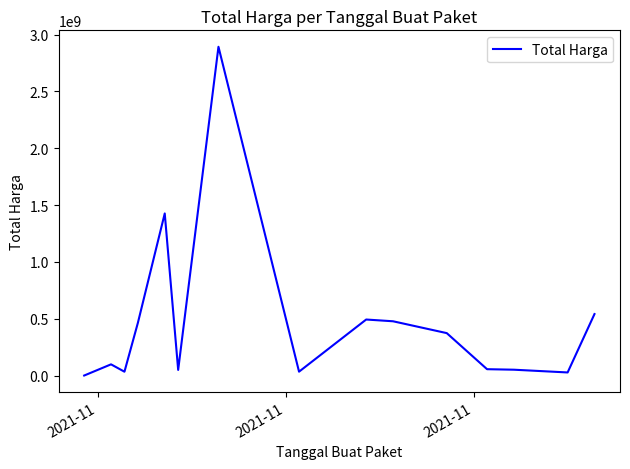

What is the maximum value shown in the chart?

2892122000